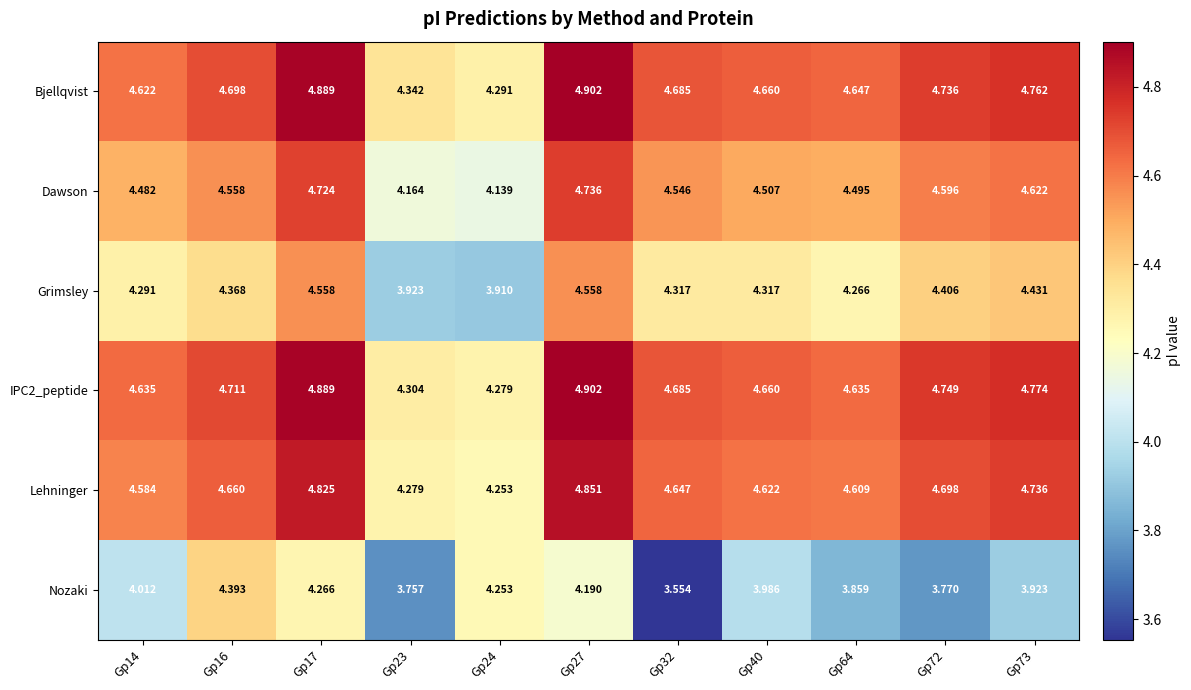

Which series has the widest spread of values?

Nozaki